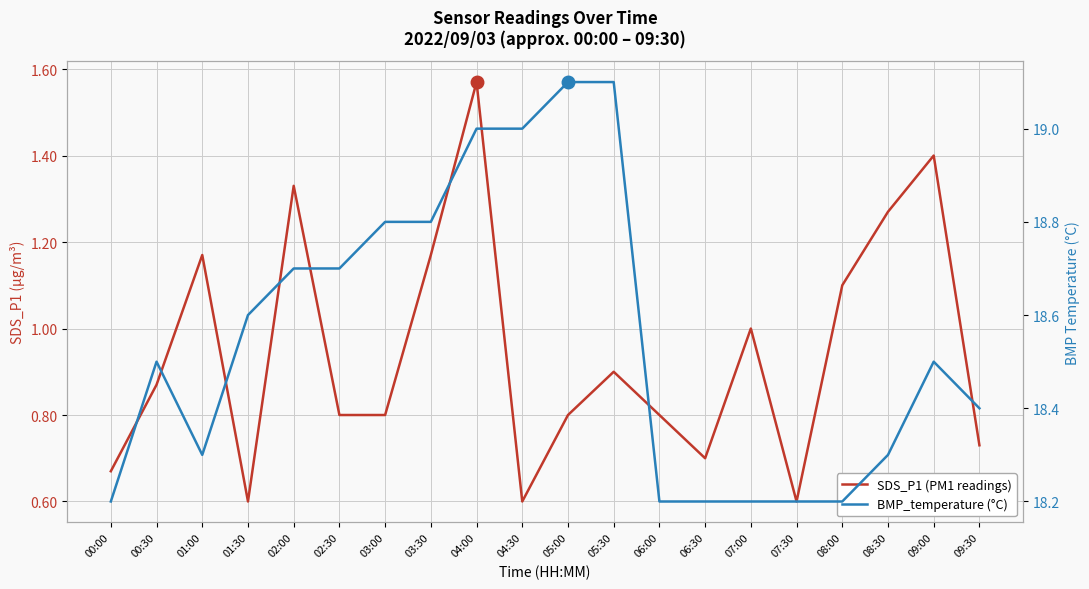

True or false: BMP_temperature (°C) and SDS_P1 (PM1 readings) cross at least once.

False